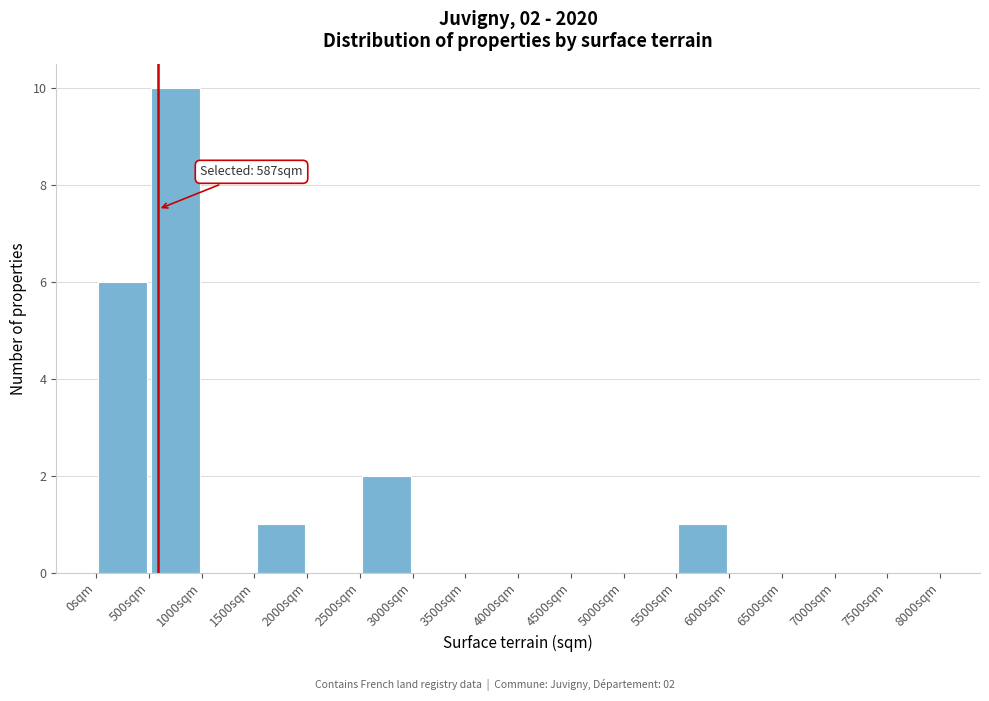

Over which range of the x-axis is the bar tallest?

500 to 1000